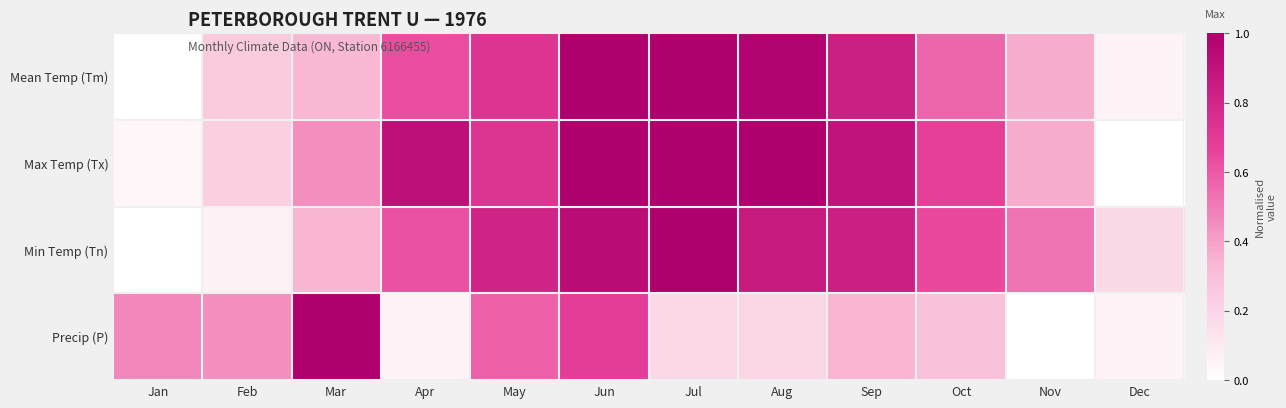

Reading right to left, what are all the values shown in this chart?

Mean Temp (Tm): Dec=0.1	Nov=0.4	Oct=0.6	Sep=0.8	Aug=1.0	Jul=1.0	Jun=1.0	May=0.7	Apr=0.6	Mar=0.3	Feb=0.2	Jan=0.0
Max Temp (Tx): Dec=0.0	Nov=0.4	Oct=0.7	Sep=0.9	Aug=1.0	Jul=1.0	Jun=1.0	May=0.7	Apr=0.9	Mar=0.5	Feb=0.2	Jan=0.0
Min Temp (Tn): Dec=0.2	Nov=0.5	Oct=0.6	Sep=0.8	Aug=0.9	Jul=1.0	Jun=0.9	May=0.8	Apr=0.6	Mar=0.3	Feb=0.1	Jan=0.0
Precip (P): Dec=0.0	Nov=0.0	Oct=0.3	Sep=0.3	Aug=0.2	Jul=0.2	Jun=0.7	May=0.6	Apr=0.1	Mar=1.0	Feb=0.5	Jan=0.5